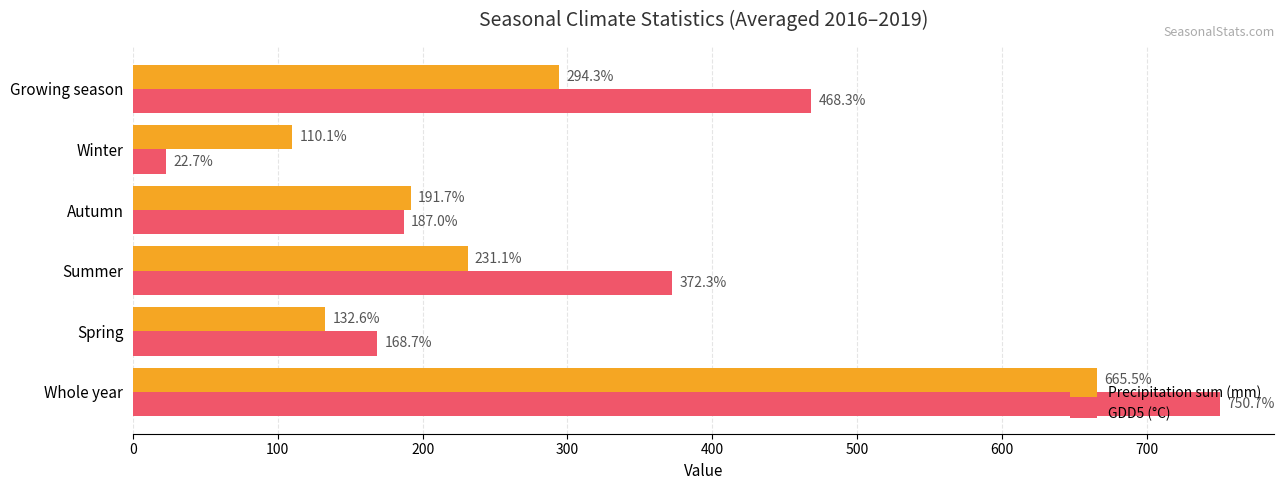

What is the difference between the maximum and minimum values in the GDD5 (°C) series?

728.0